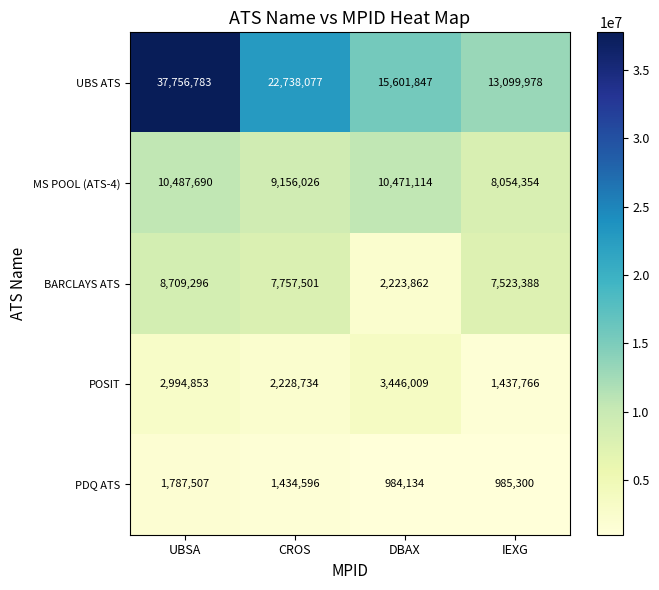

Reading right to left, extract all data points from this chart.

UBS ATS: 13099978	15601847	22738077	37756783
MS POOL (ATS-4): 8054354	10471114	9156026	10487690
BARCLAYS ATS: 7523388	2223862	7757501	8709296
POSIT: 1437766	3446009	2228734	2994853
PDQ ATS: 985300	984134	1434596	1787507